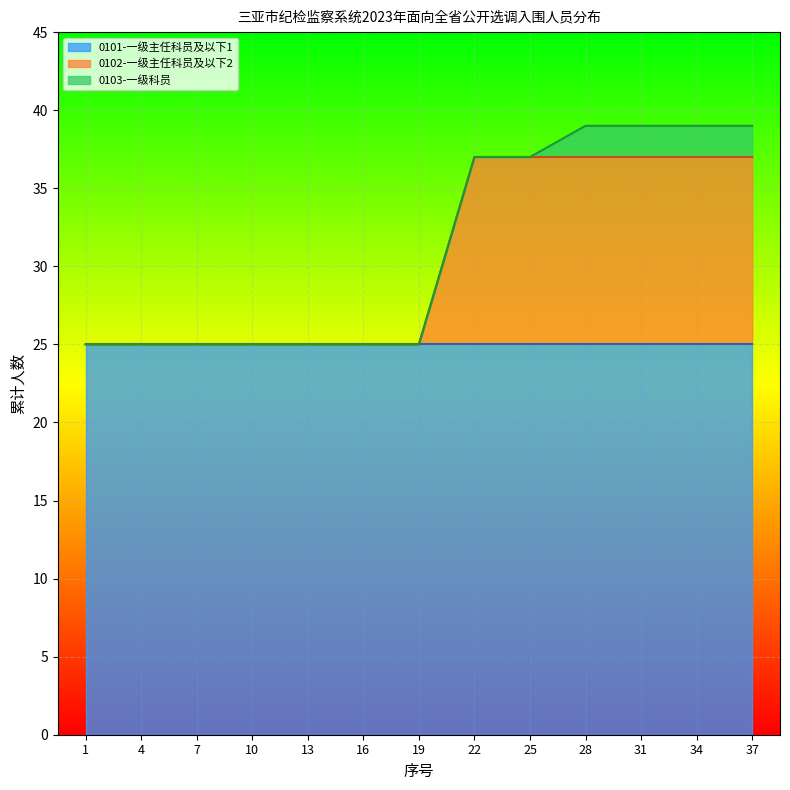

What is the sum of all 0102-一级主任科员及以下2 values?

72